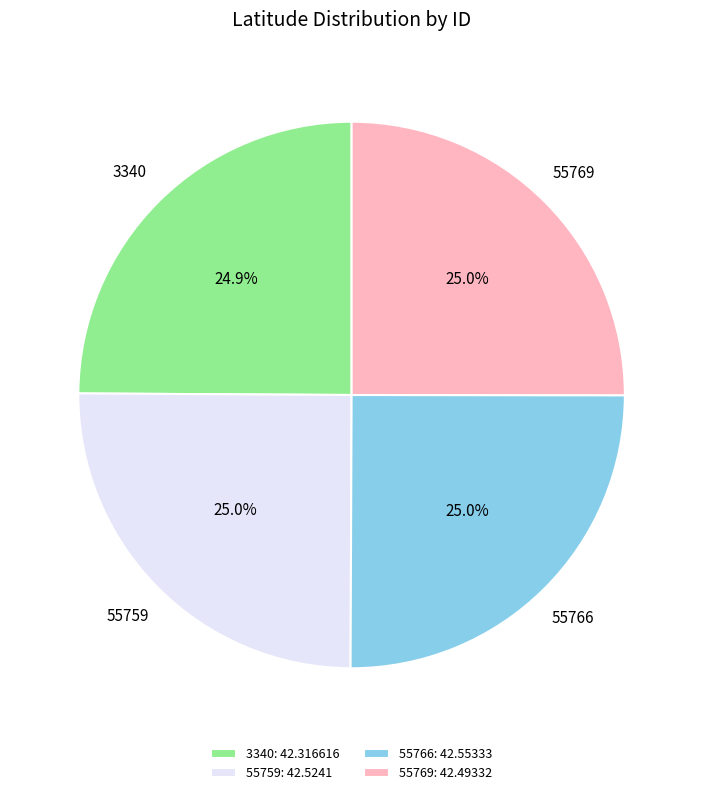

Does 55766 account for over 50% of the chart?

No